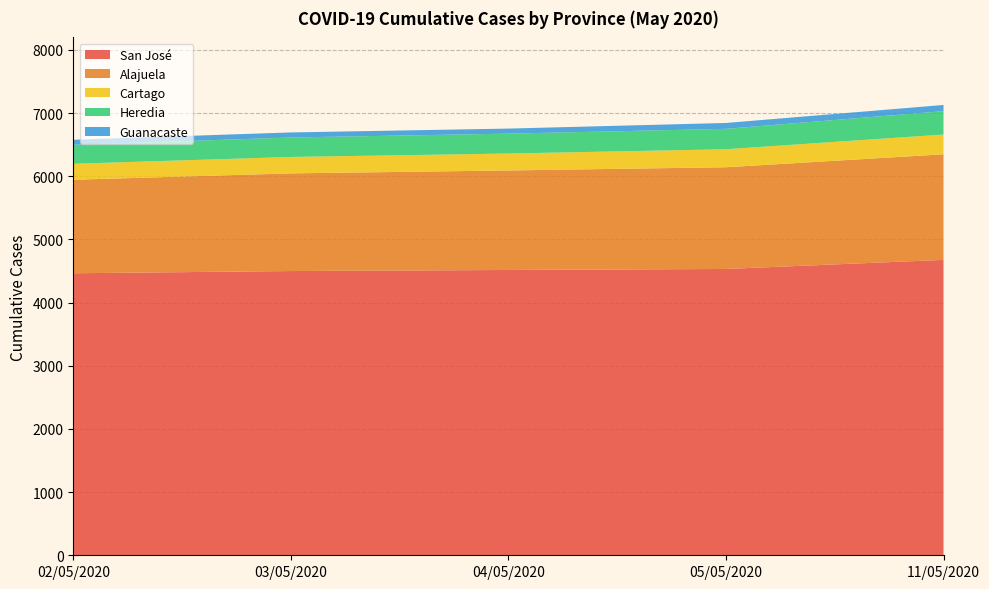

What is the lowest value of the San José series?

4464